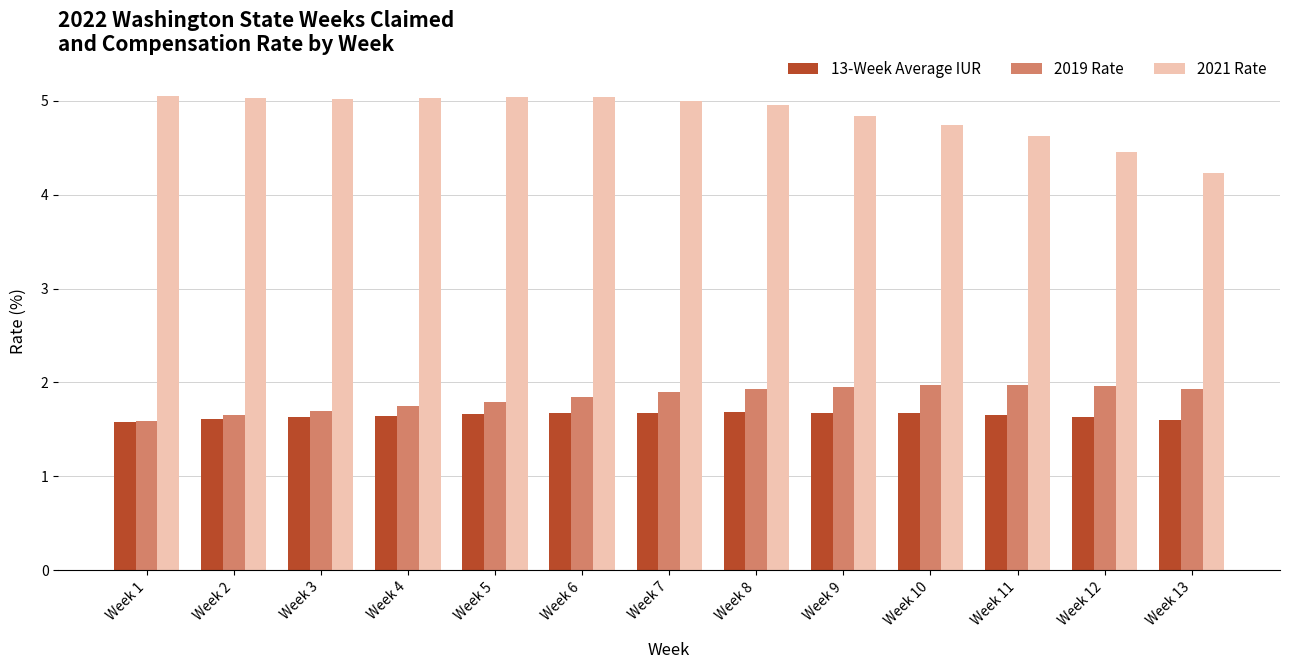

At Week 5, list the series in order from smallest to largest.

13-Week Average IUR, 2019 Rate, 2021 Rate